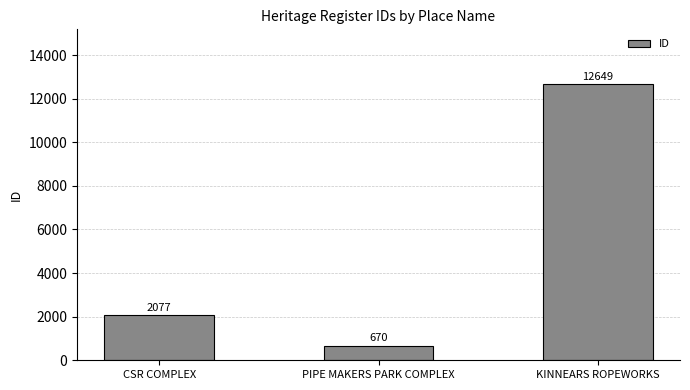

How many bars are there in total?

3